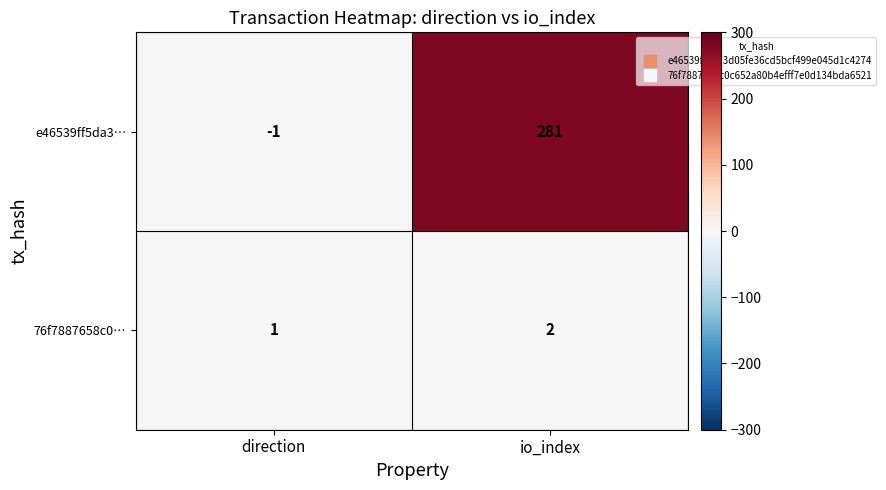

What is the difference between the highest and lowest values at direction?

2